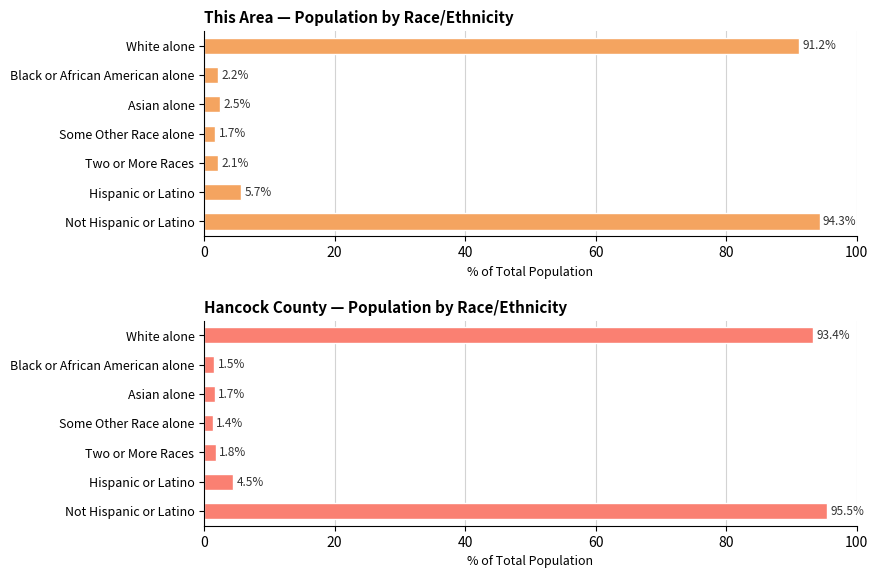

What is the maximum value for Hancock County?

95.5